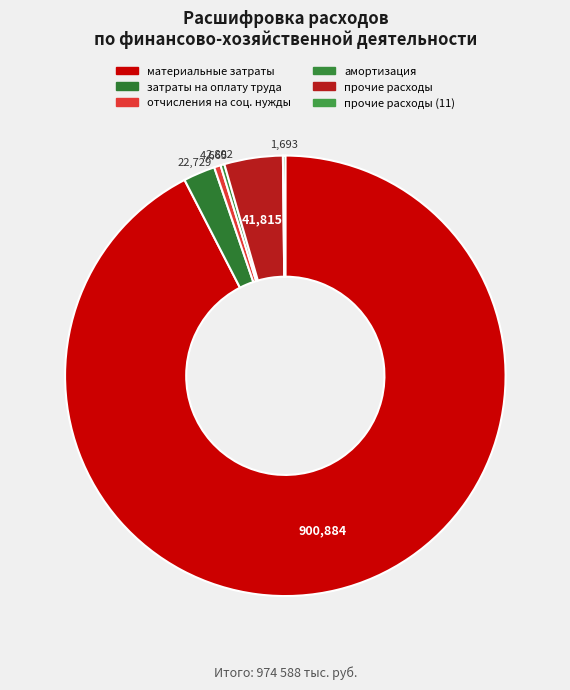

Rank the categories by value from highest to lowest.

материальные затраты, прочие расходы, затраты на оплату труда, отчисления на соц. нужды, амортизация, прочие расходы (11)